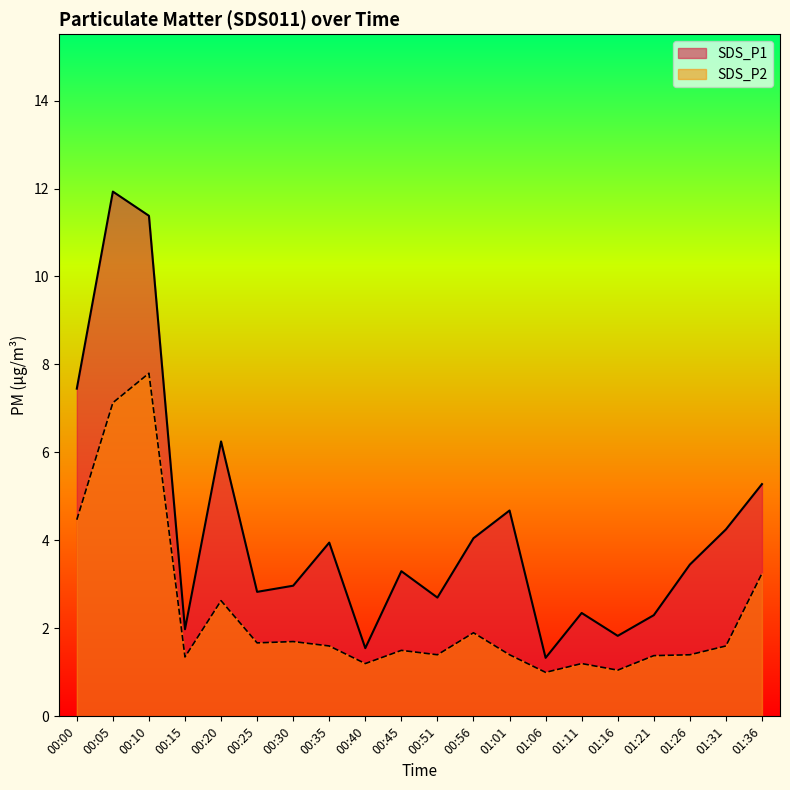

What is the minimum value for SDS_P2?

1.0